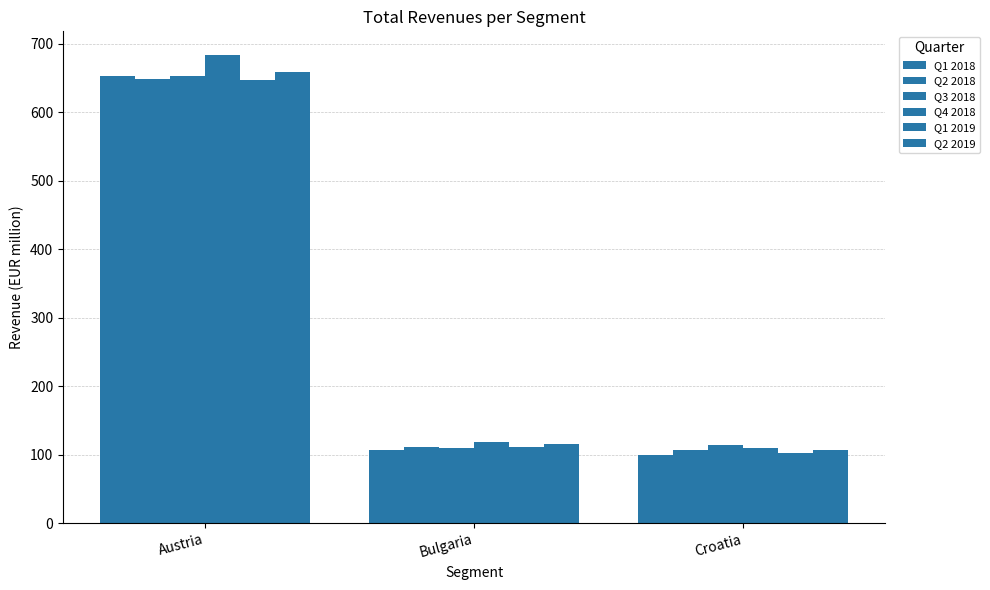

At which category is the sum across all series the highest?

Austria